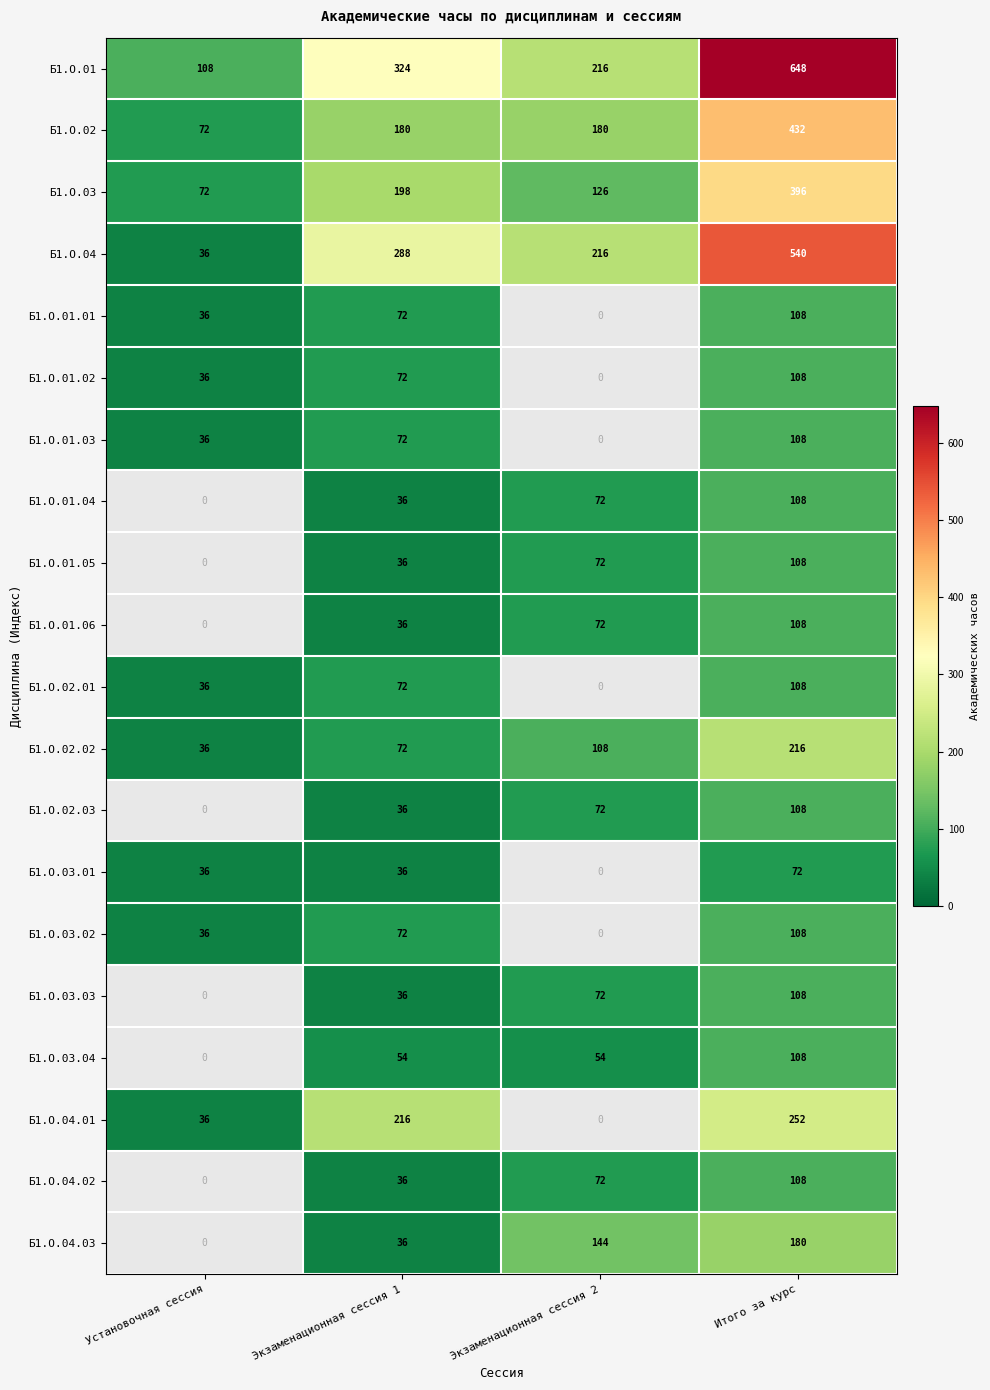

What is the sum of the Б1.О.03.01 values at Экзаменационная сессия 1 and Итого за курс?

108